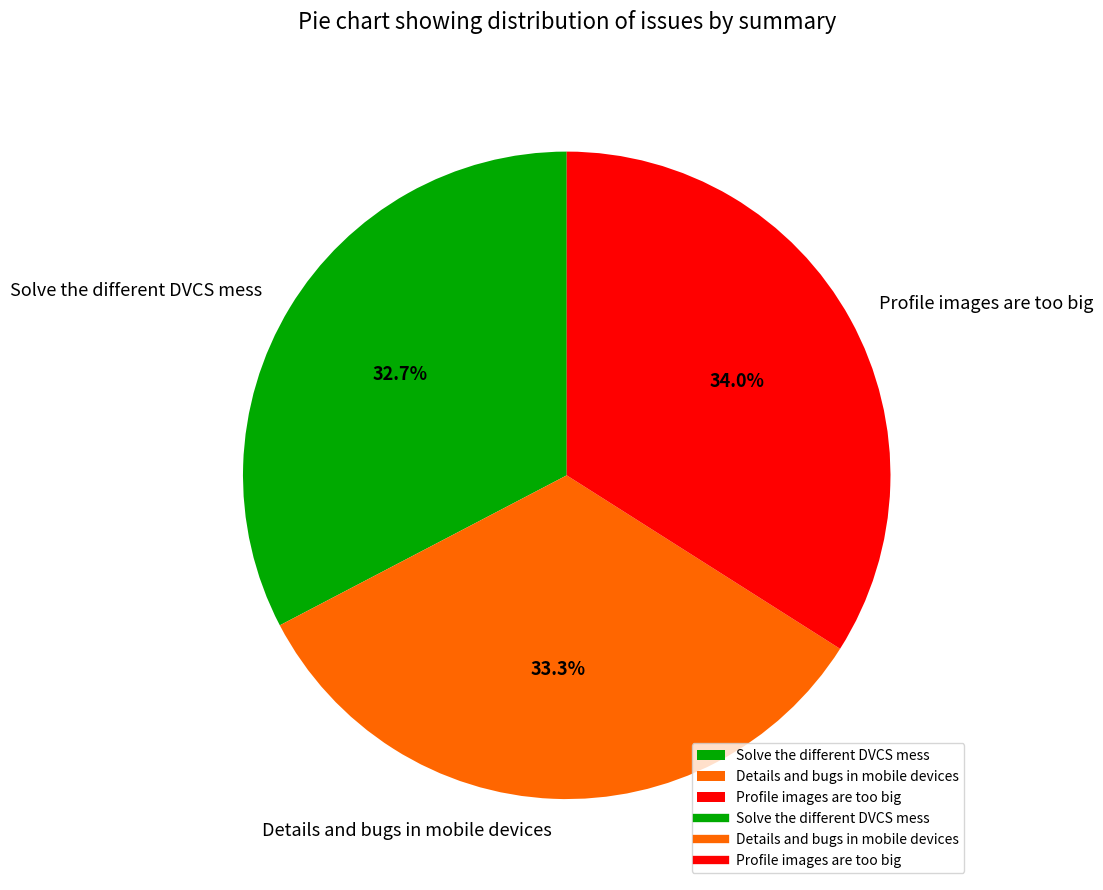

Does Details and bugs in mobile devices account for over 50% of the chart?

No